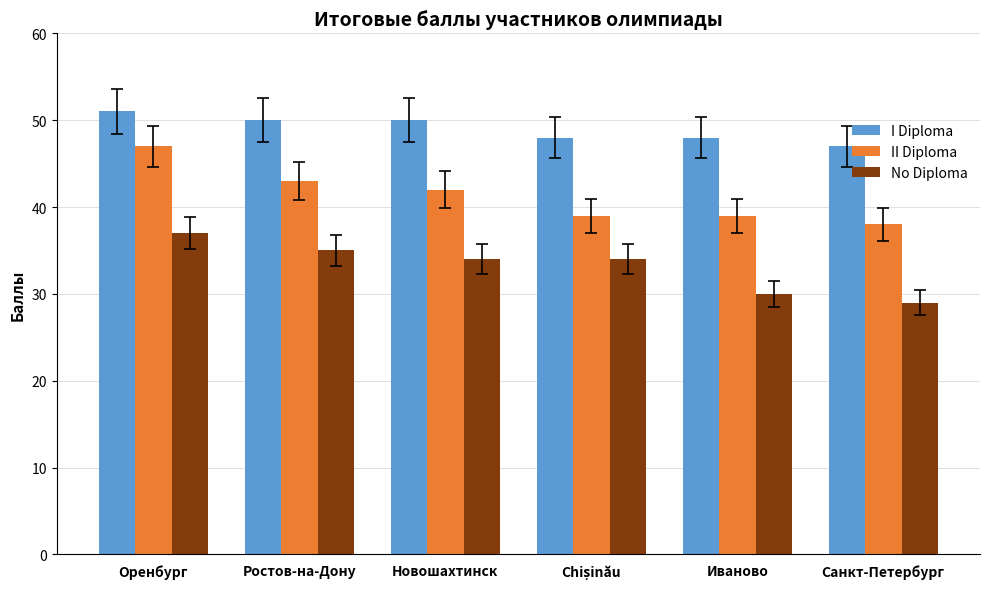

True or false: II Diploma has a value of 43 at Ростов-на-Дону.

True